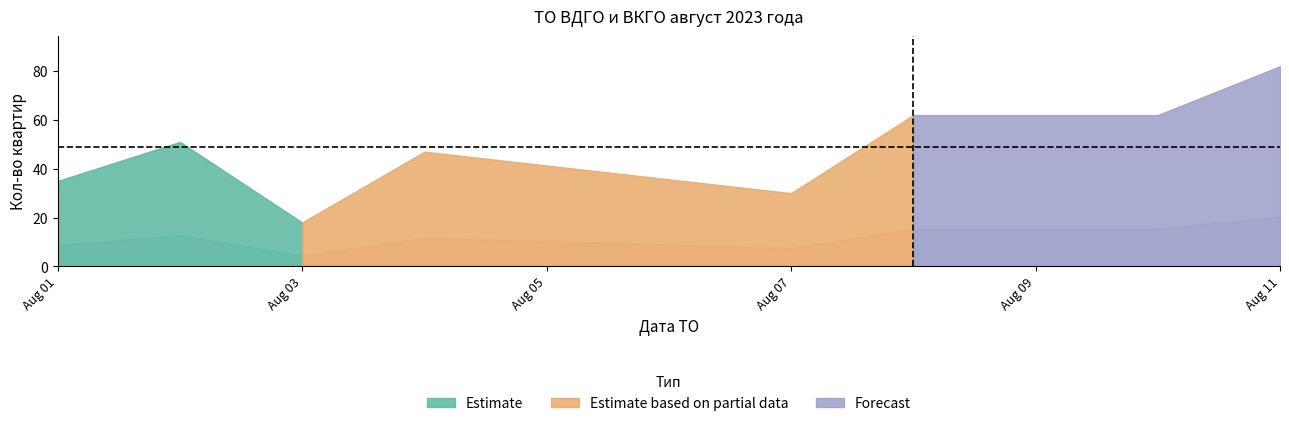

Where is Estimate nearest to the value 34?

Aug 01